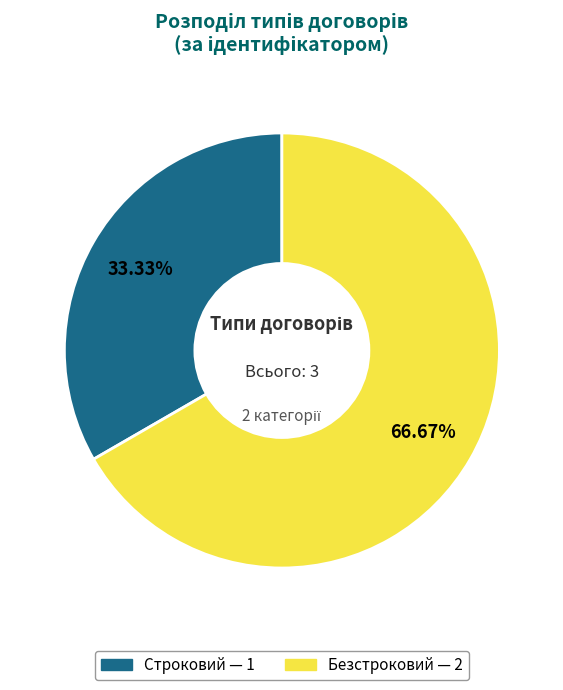

True or false: Строковий accounts for 33% of the total.

True